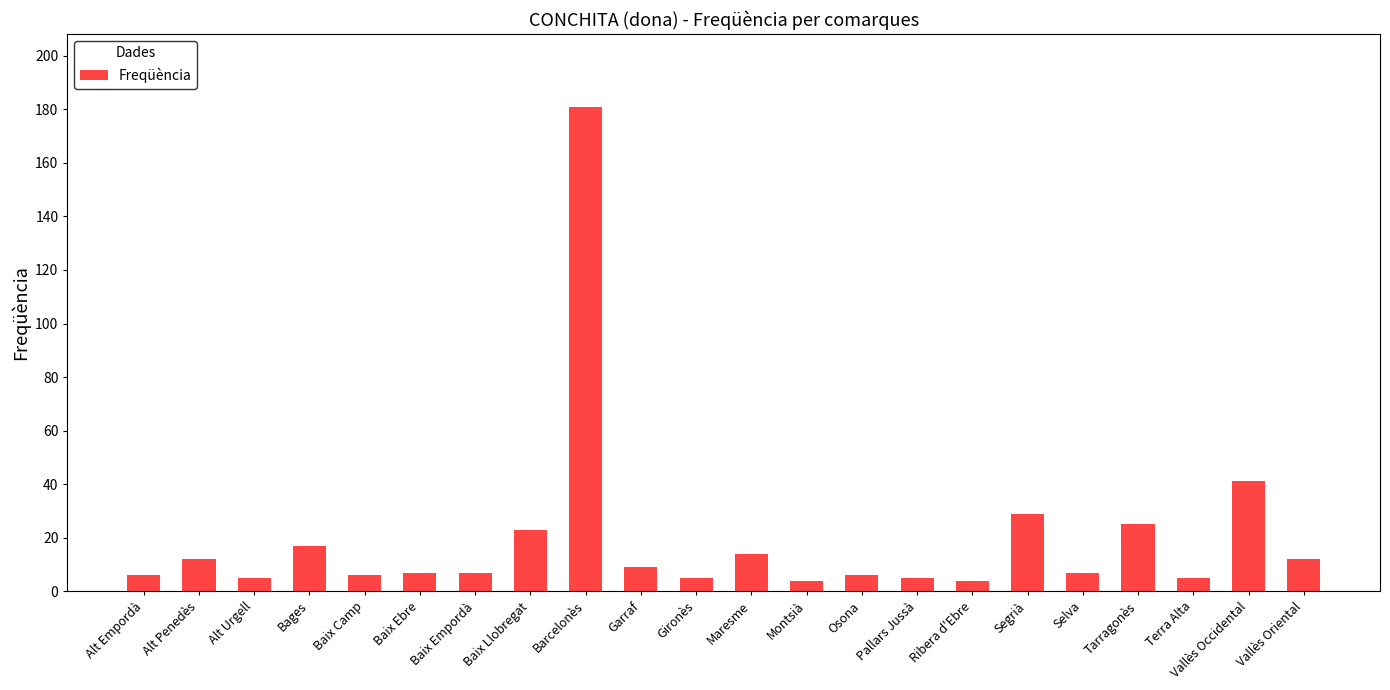

What is the change in value from Alt Penedès to Osona?

-6